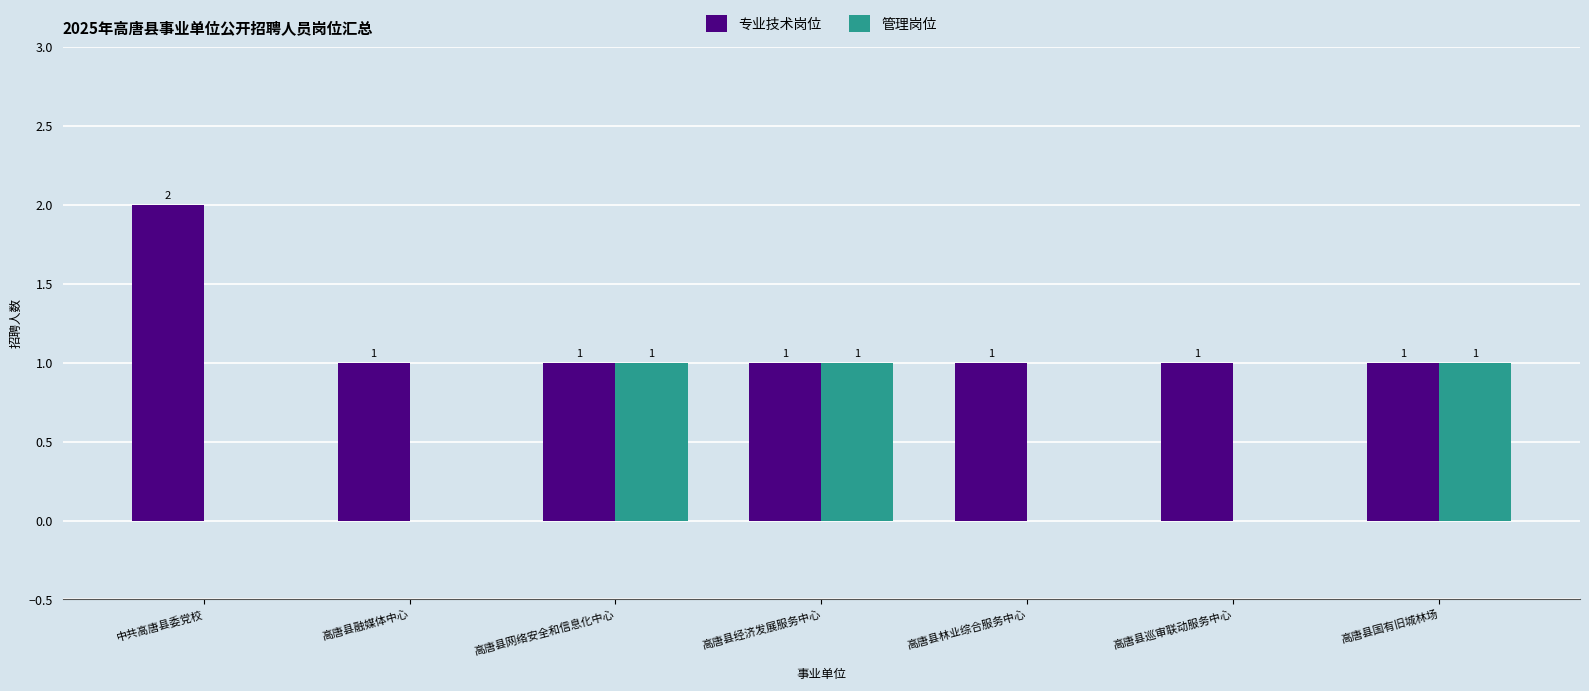

Reading left to right, transcribe all the data shown in this chart.

专业技术岗位: 2	1	1	1	1	1	1
管理岗位: 0	0	1	1	0	0	1